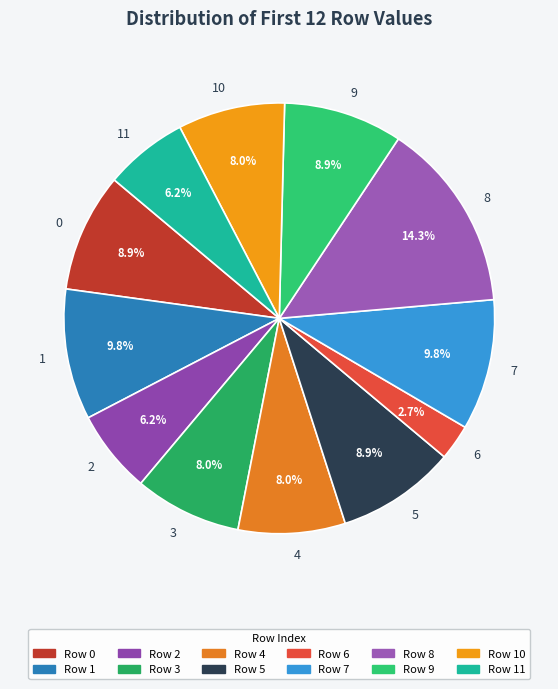

What is the largest slice in the pie chart?

8